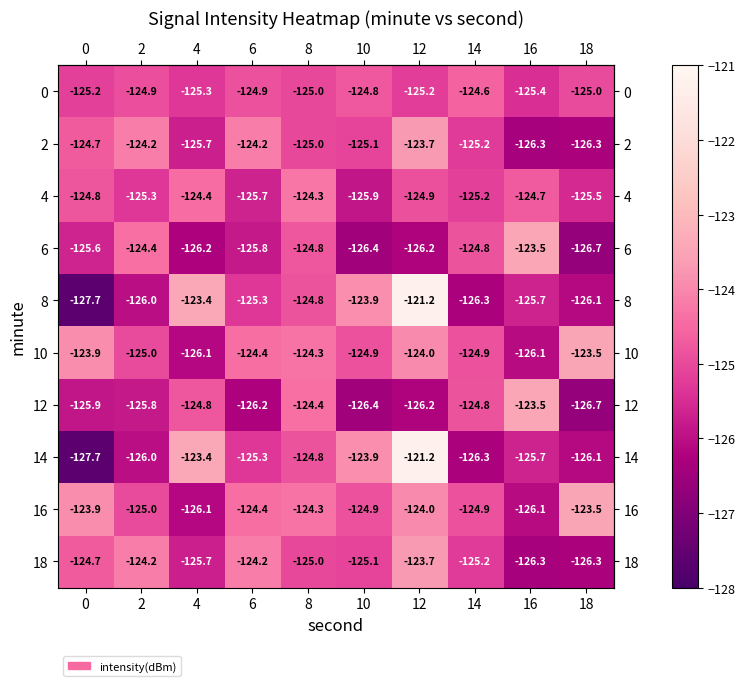

The 18 series shows -224.4 at 14. True or false?

False